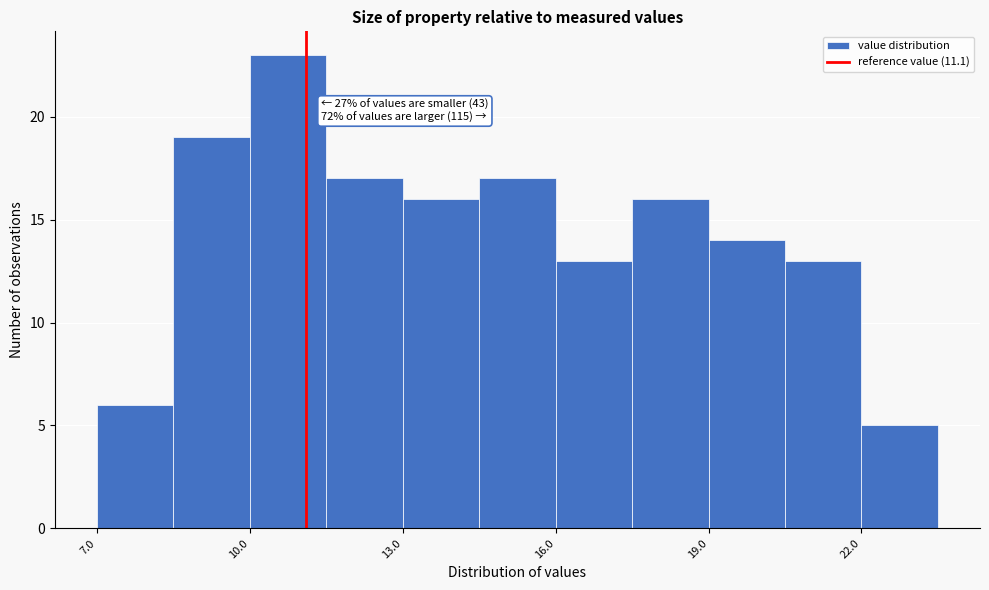

Read against the x-axis, roughly where is the centre of the tallest bar?

11.0